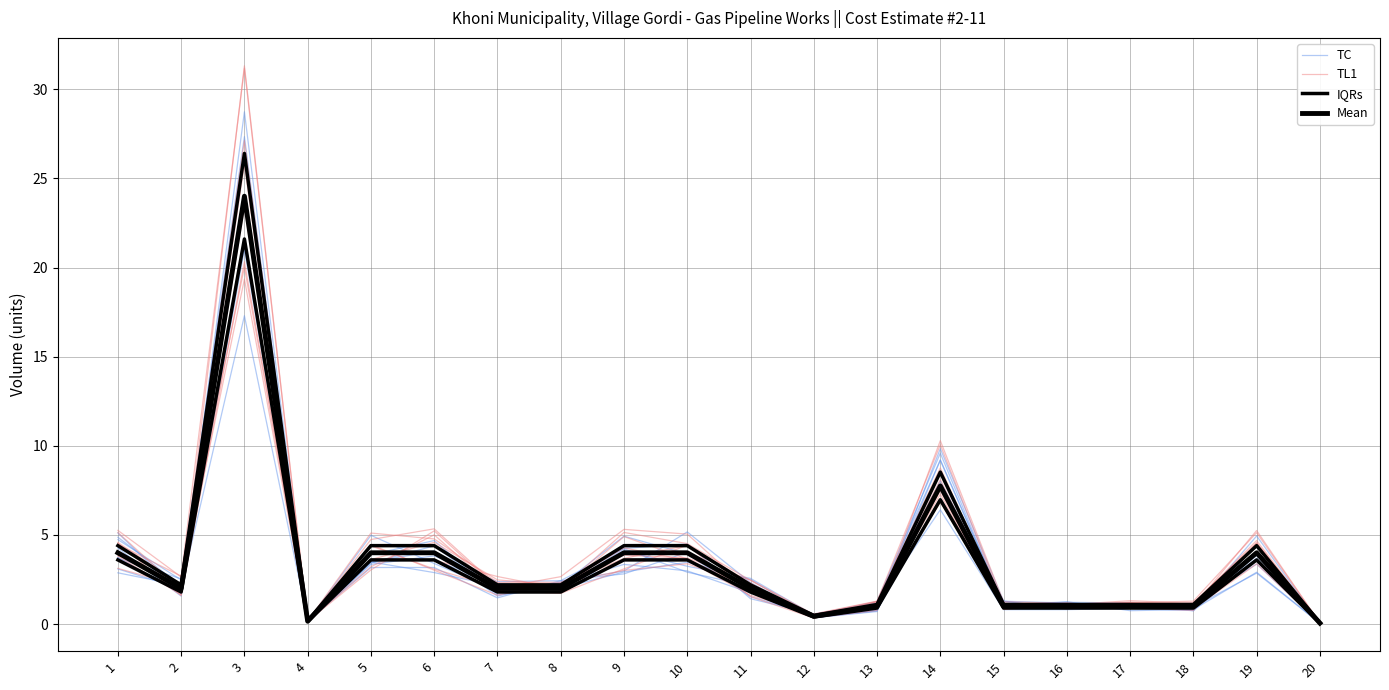

True or false: IQRs has a value of 1.1 at 17.

True